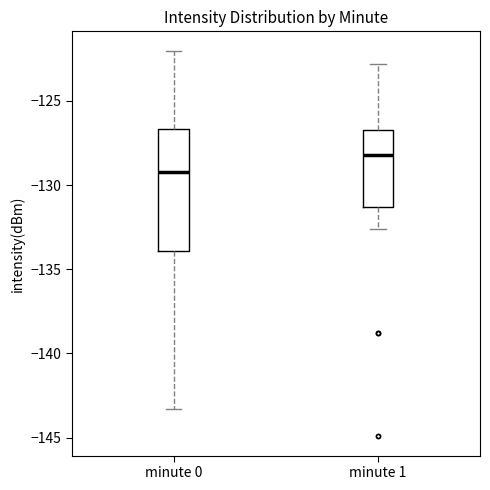

Which box is the tallest, from its lower edge to its upper edge?

minute 0